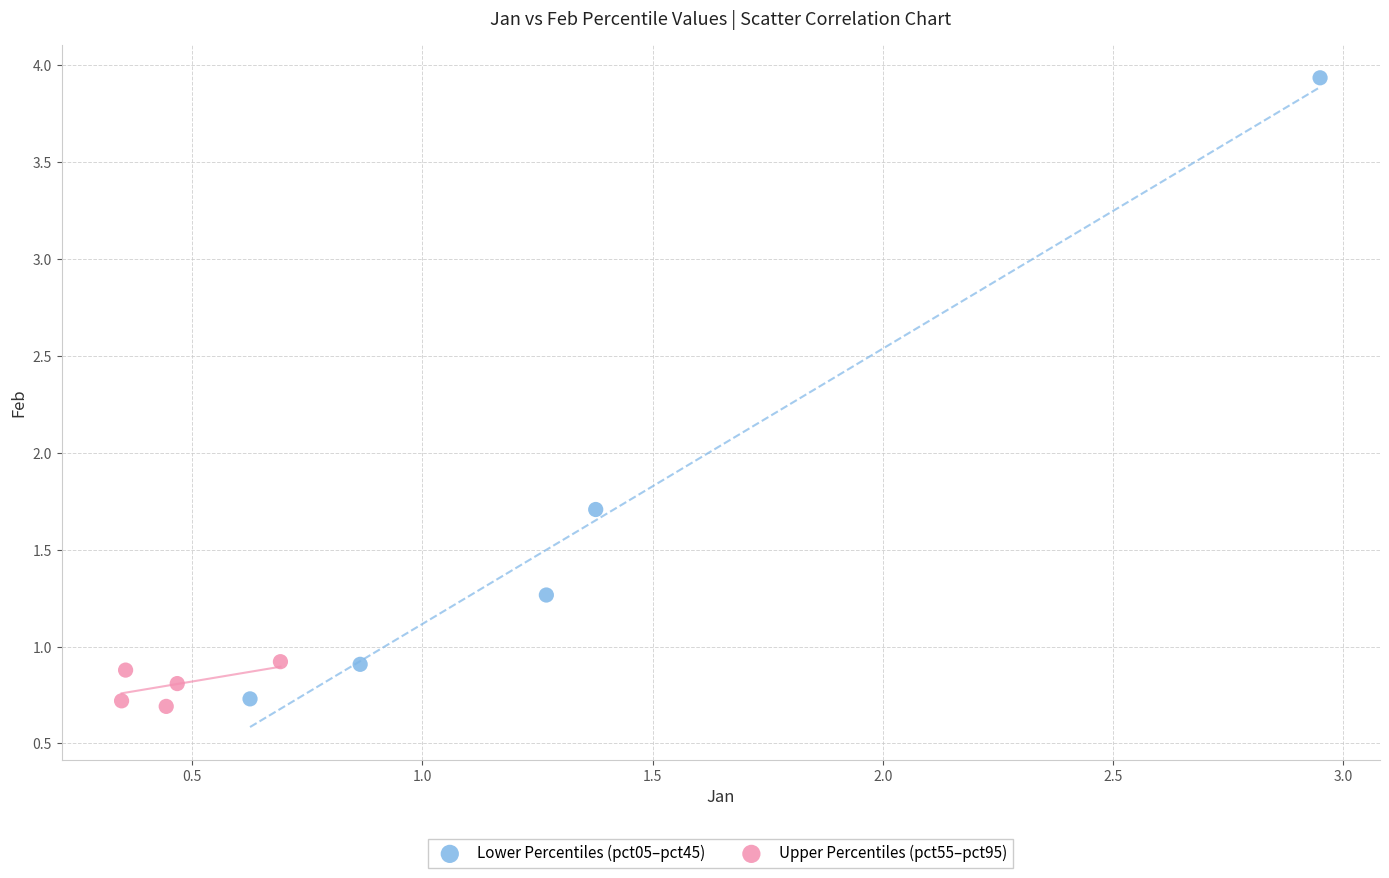

Which series has the widest spread of Y values?

Lower Percentiles (pct05–pct45)